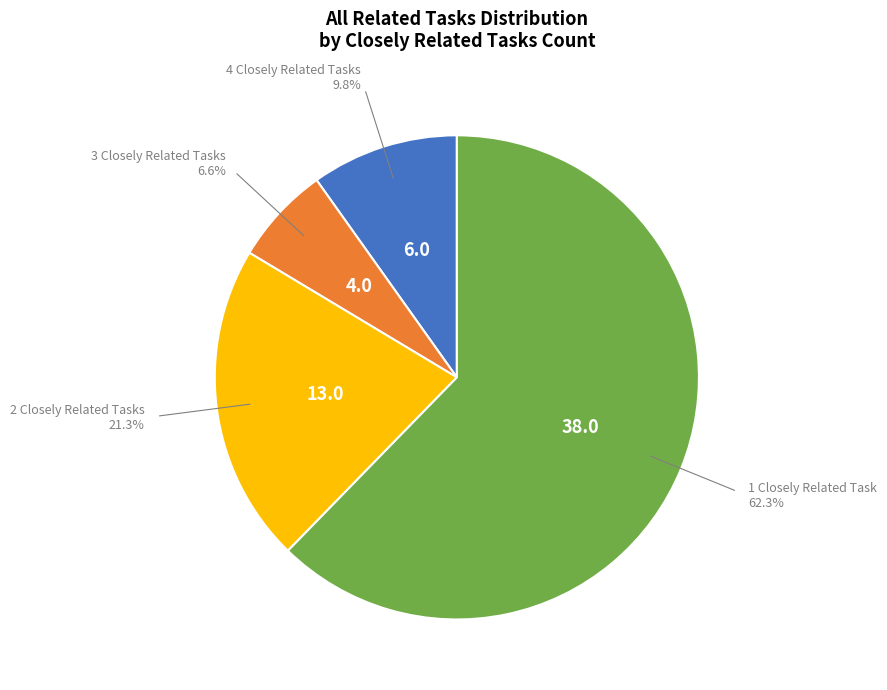

Is there a majority slice in this chart?

Yes